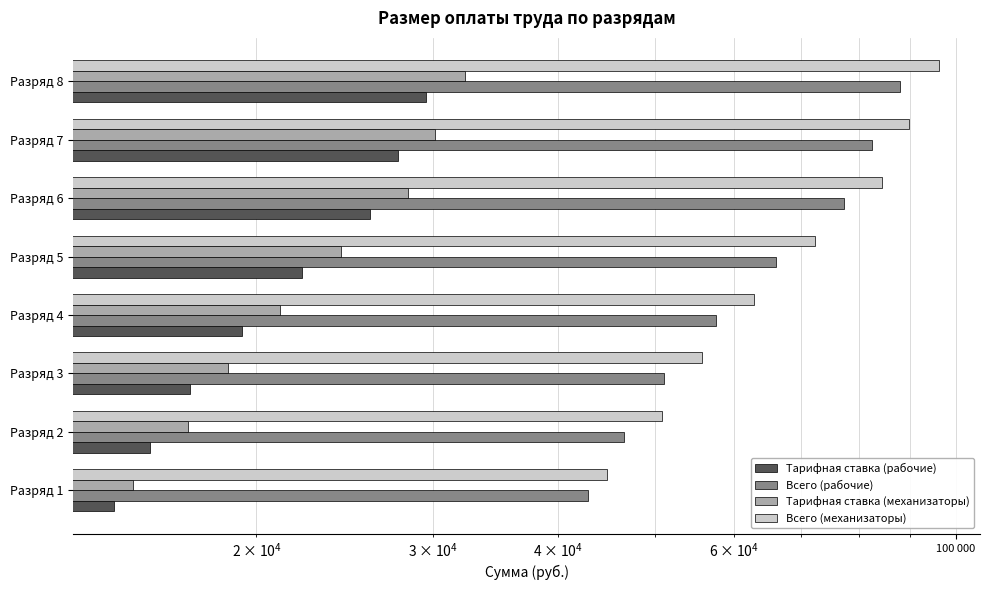

At Разряд 3, list the series in order from smallest to largest.

Тарифная ставка (рабочие), Тарифная ставка (механизаторы), Всего (рабочие), Всего (механизаторы)